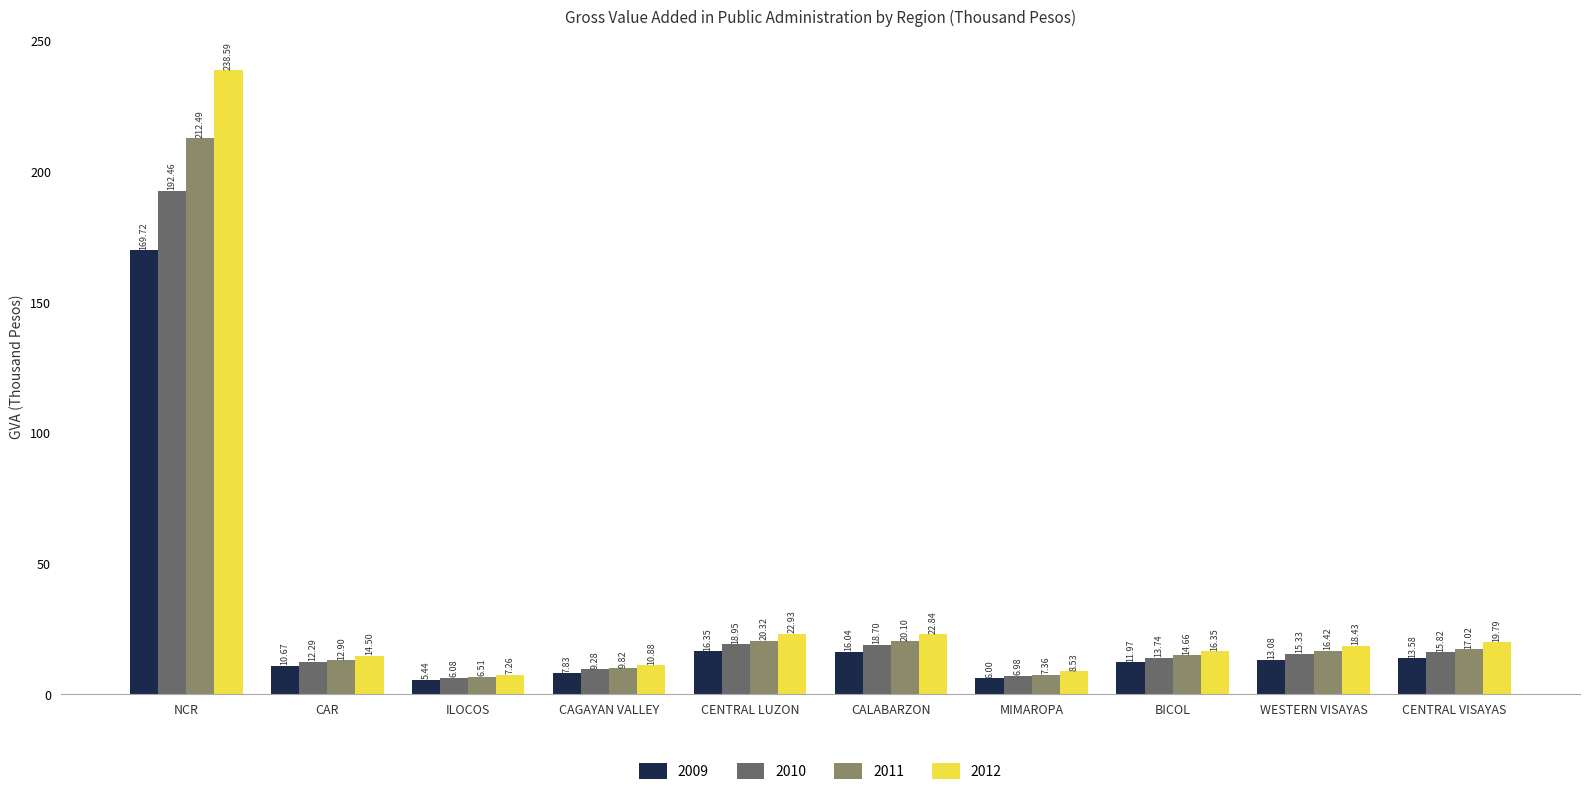

List the labels in order of 2010 value, largest first.

NCR, CENTRAL LUZON, CALABARZON, CENTRAL VISAYAS, WESTERN VISAYAS, BICOL, CAR, CAGAYAN VALLEY, MIMAROPA, ILOCOS